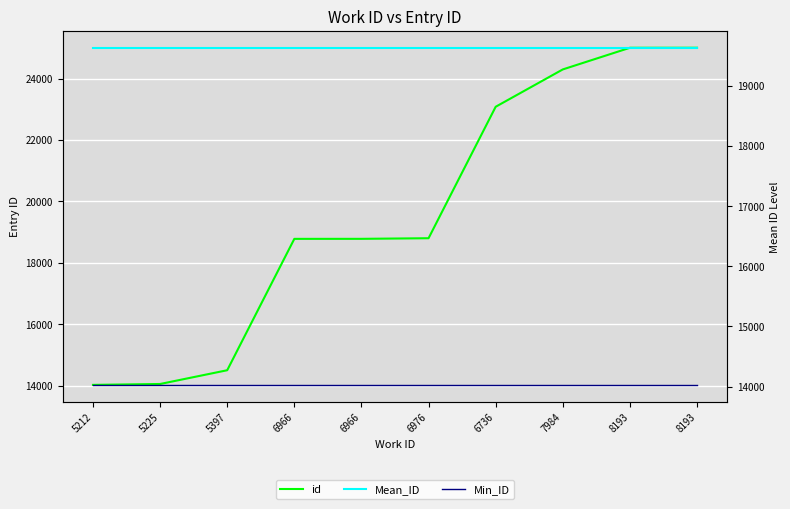

Which series has the largest total across all categories?

id